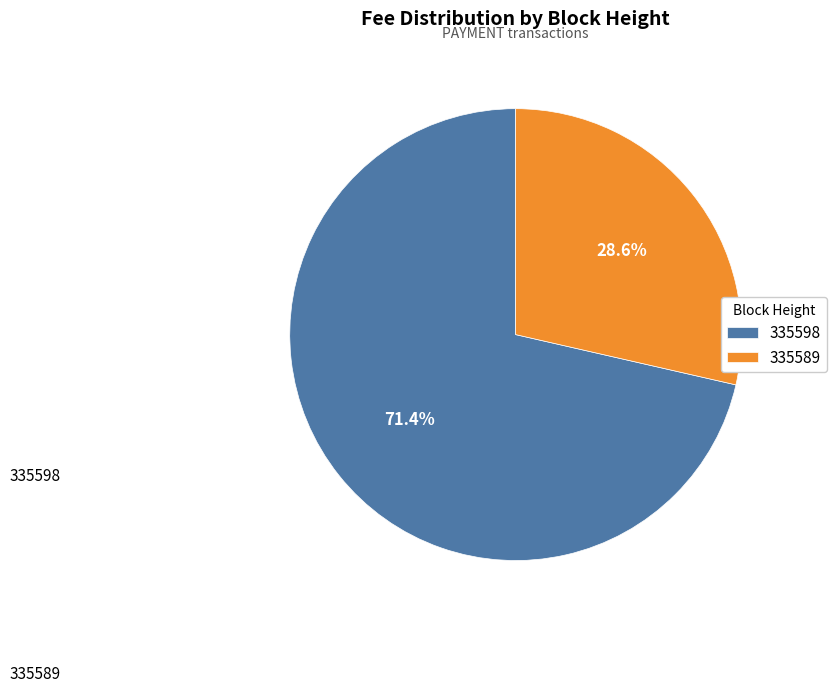

To the nearest percent, what percentage of the pie is 335598?

71%